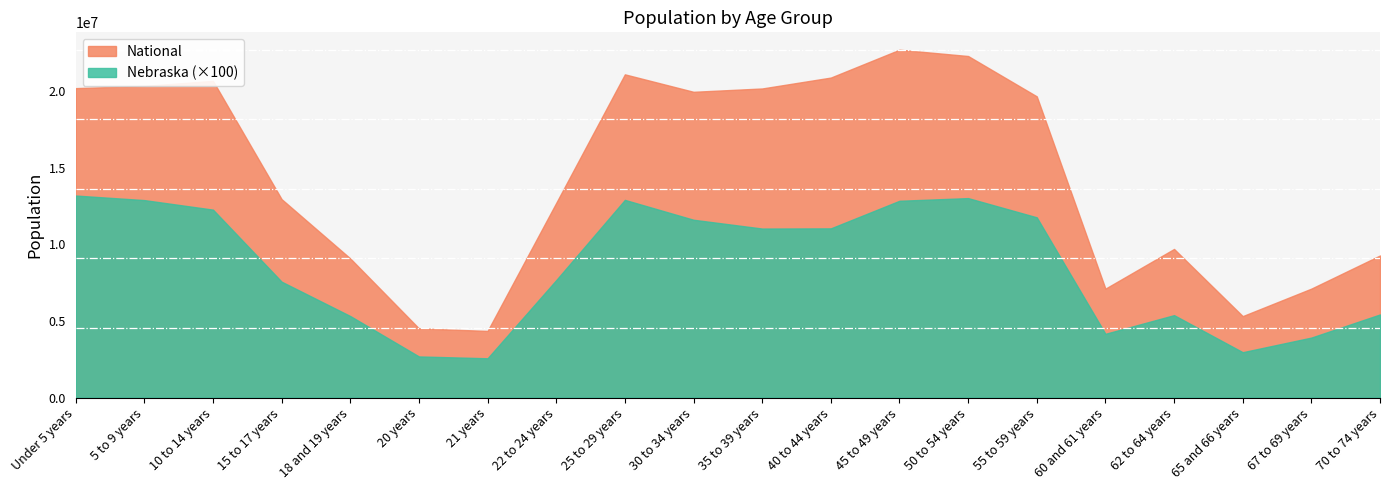

Reading left to right, list all the values displayed in this chart.

Nebraska: 131908	128928	122706	75679	53251	26880	25679	76717	129076	116100	110361	110477	128491	130235	117686	41651	53839	29648	39186	54292
National: 20201362	20348657	20677194	12954254	9086089	4519129	4354294	12712576	21101849	19962099	20179642	20890964	22708591	22298125	19664805	7113727	9704197	5319902	7115361	9278166